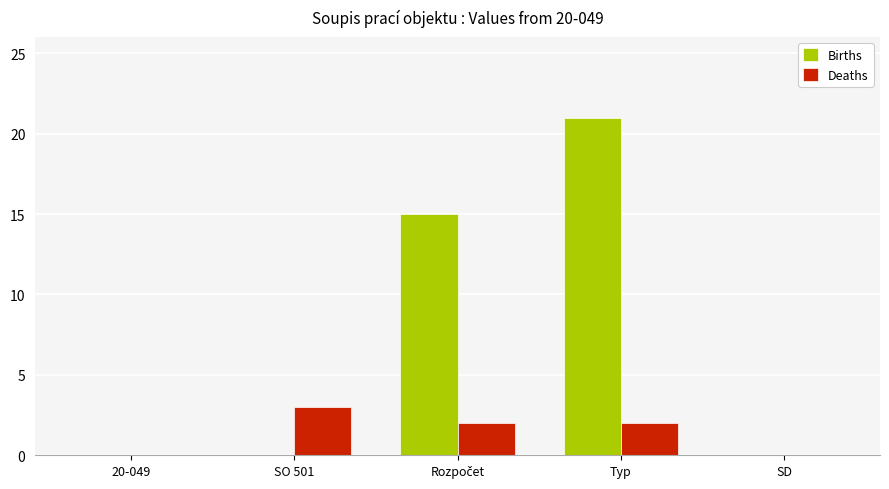

What are all the series names shown in the legend?

Births, Deaths